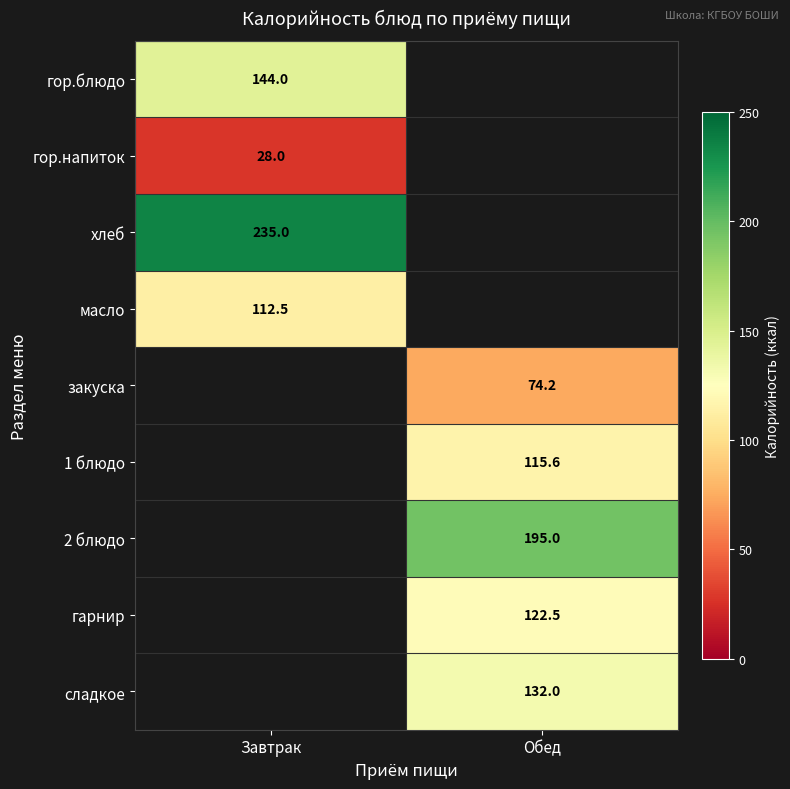

The 2 блюдо series shows 195.0 at Обед. True or false?

True